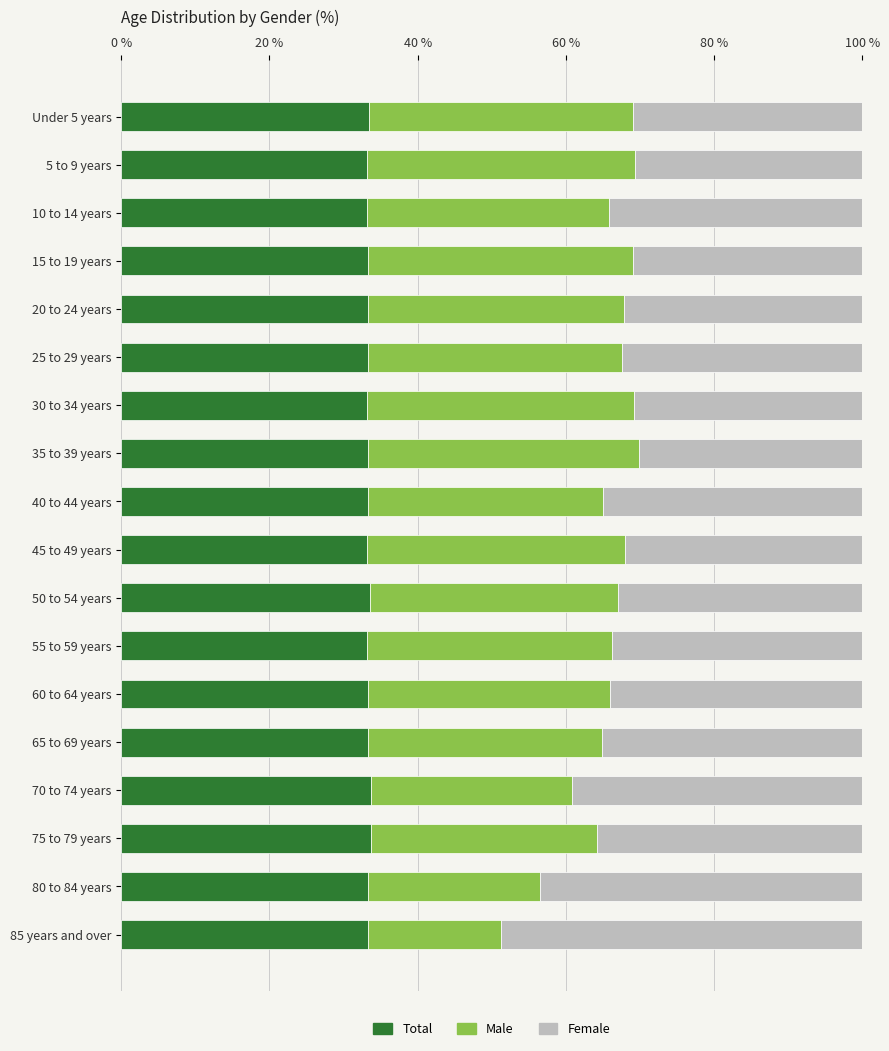

What is the total value across all series at 85 years and over?

100.0